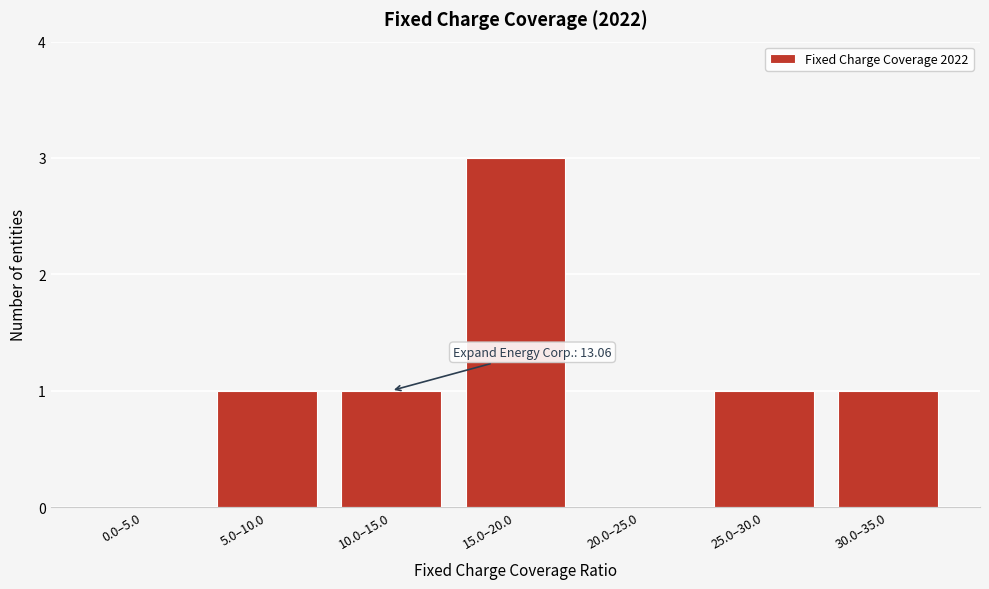

Reading left to right, transcribe all the data shown in this chart.

0.0–5.0=0	5.0–10.0=1	10.0–15.0=1	15.0–20.0=3	20.0–25.0=0	25.0–30.0=1	30.0–35.0=1